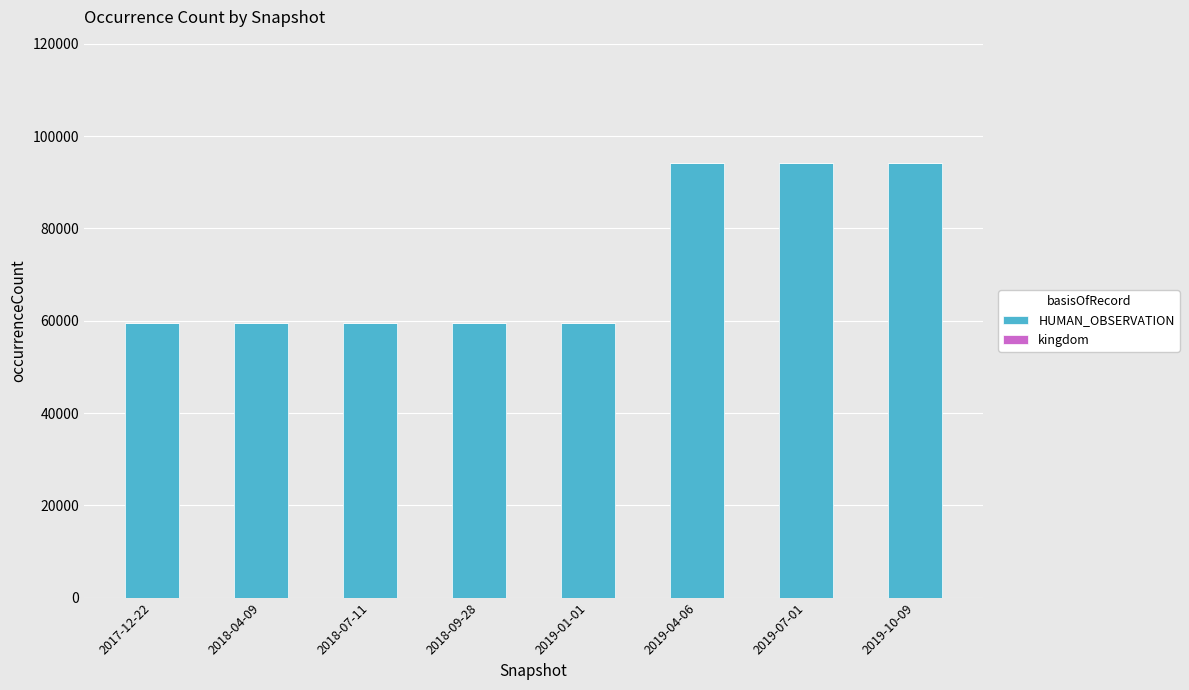

What is the sum of all HUMAN_OBSERVATION values?

580403